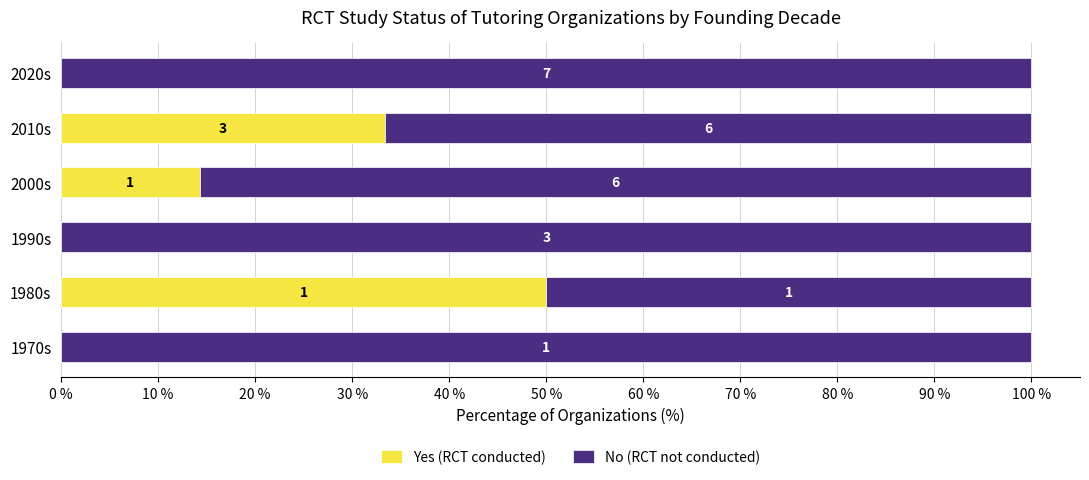

Which series has the largest total across all categories?

No (RCT not conducted)